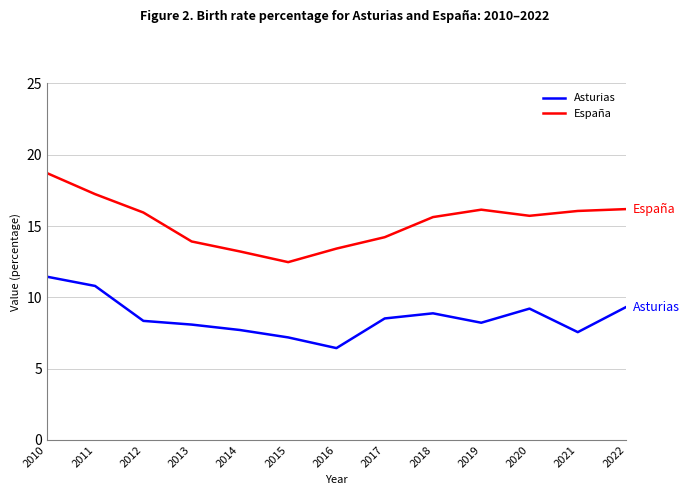

Which category has the highest value across all series?

2010